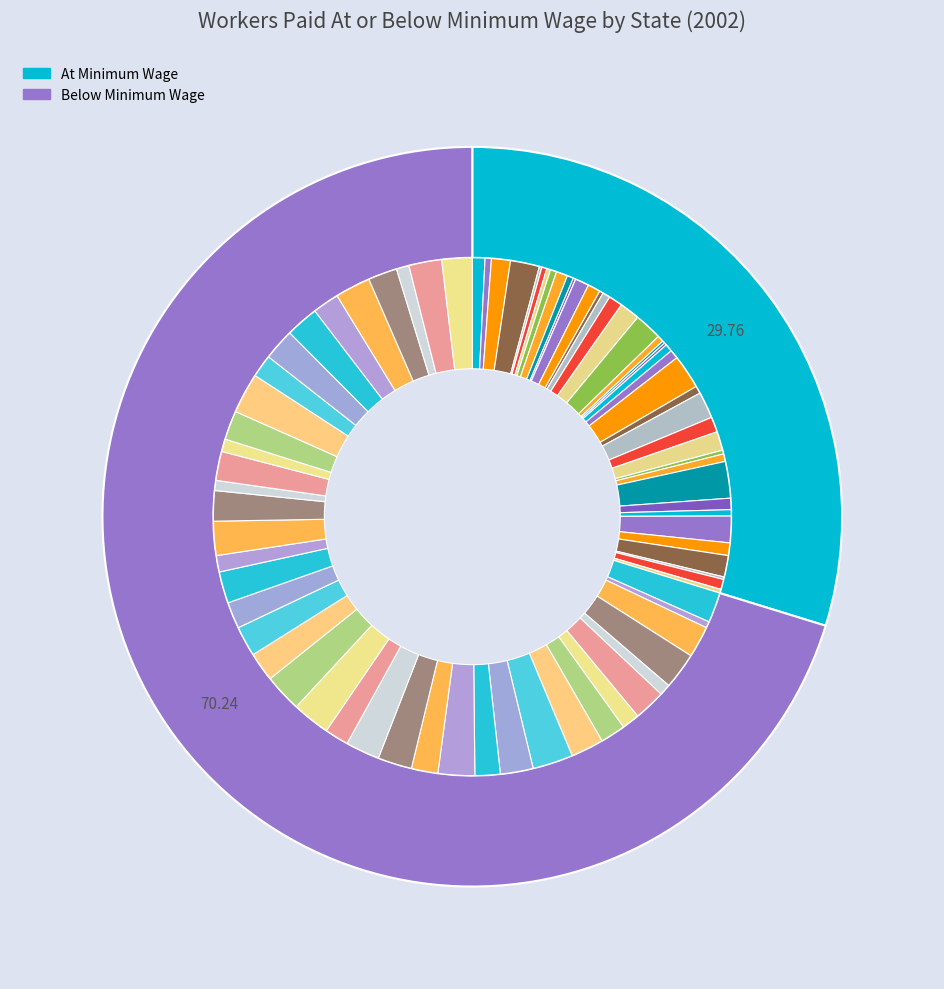

Rank the categories by At Minimum Wage value from highest to lowest.

New Mexico, Mississippi, Arkansas, Louisiana, Montana, North Dakota, Oklahoma, Kentucky, Arizona, Nevada, Nebraska, Idaho, Kansas, Alabama, Illinois, Ohio, District of Columbia, New York, Pennsylvania, Minnesota, Iowa, Michigan, Missouri, New Jersey, Alaska, Delaware, Florida, Maine, North Carolina, Colorado, Connecticut, Indiana, New Hampshire, Rhode Island, California, Georgia, Maryland, Massachusetts, Oregon, Hawaii